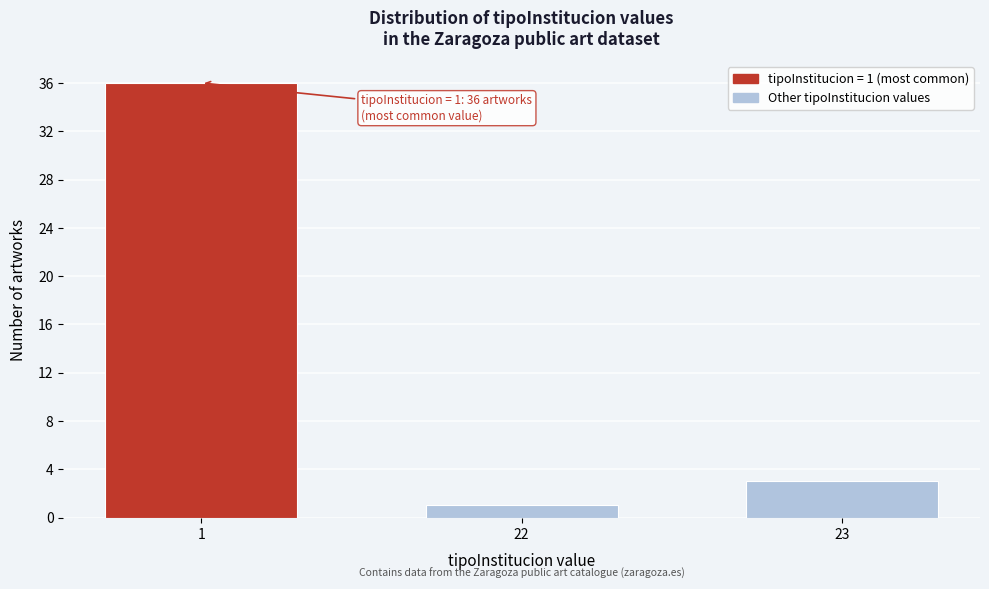

Reading left to right, transcribe all the data shown in this chart.

1=36	22=1	23=3